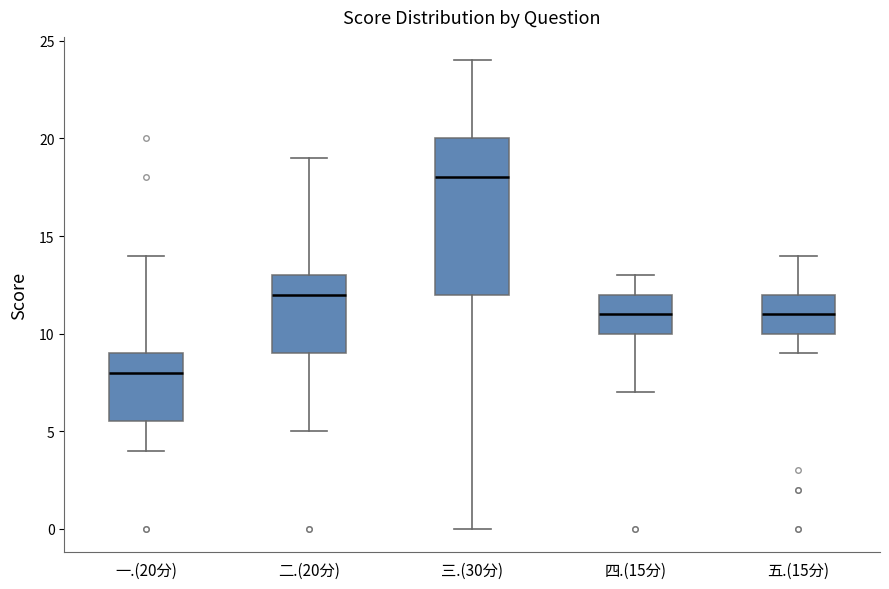

Reading left to right, transcribe this box plot: for each box, give where its median line is, the range the box spans, and where its two whiskers end, as read against the y-axis. The values are not printed on the chart, so give them approximately, as read against the axis.

一.(20分): median 8.0, box 5.5 to 9.0, whiskers 4.0 to 14.0
二.(20分): median 12.0, box 9.0 to 13.0, whiskers 5.0 to 19.0
三.(30分): median 18.0, box 12.0 to 20.0, whiskers 0.0 to 24.0
四.(15分): median 11.0, box 10.0 to 12.0, whiskers 7.0 to 13.0
五.(15分): median 11.0, box 10.0 to 12.0, whiskers 9.0 to 14.0